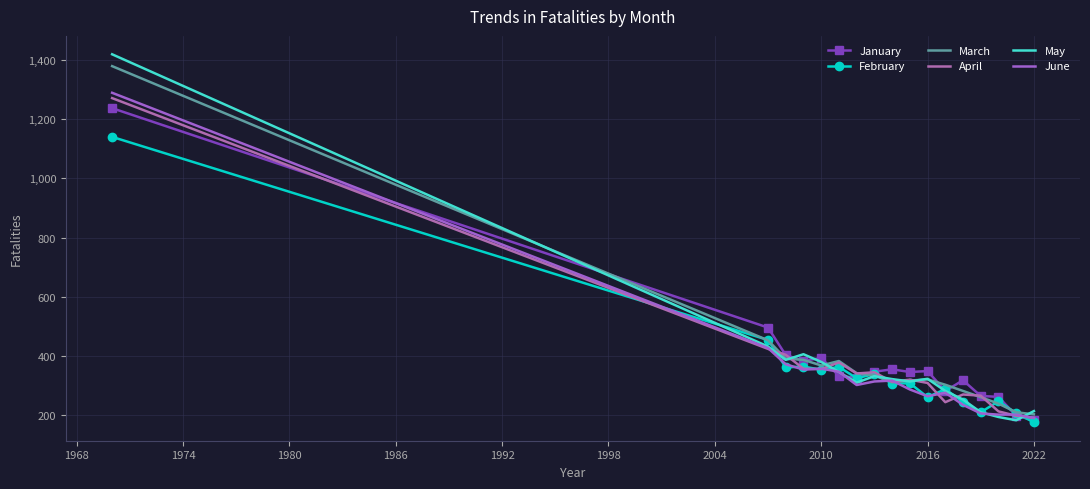

How many categories are shown in the chart?

17